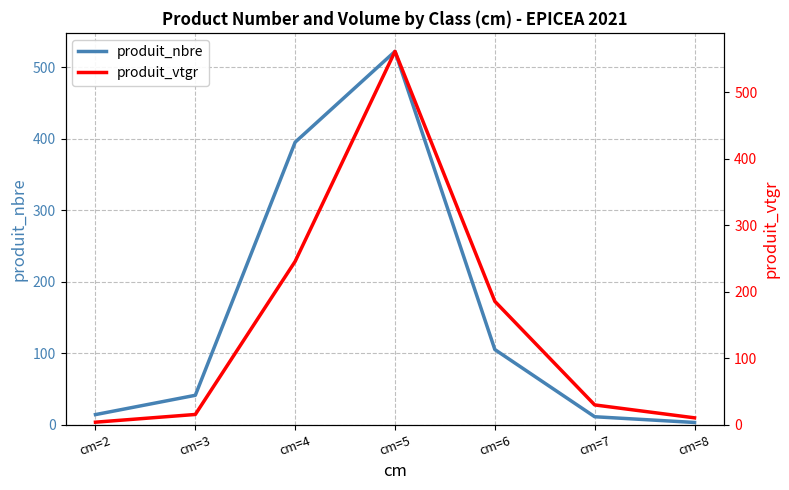

How many lines are shown in the chart?

2